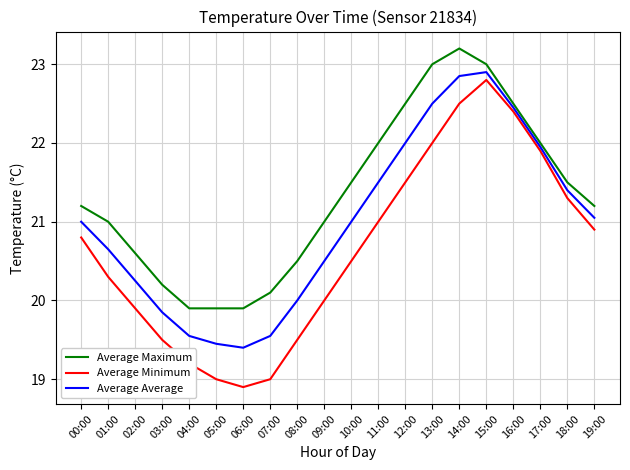

What position from the left is 12:00?

13